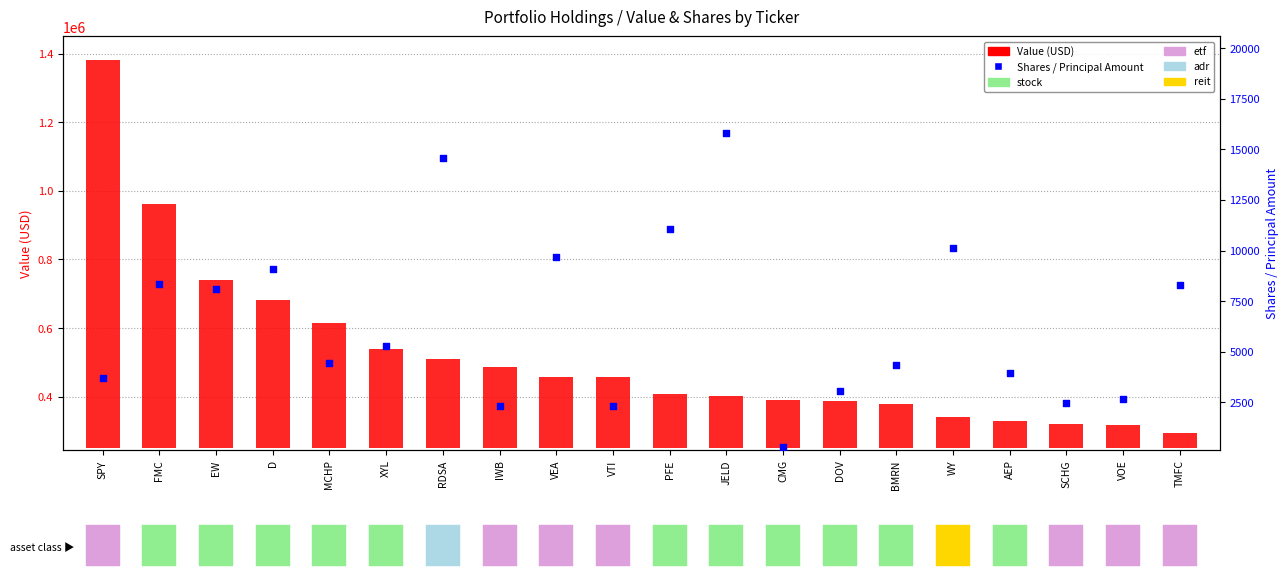

Which series contains the highest Y value?

Value (USD)